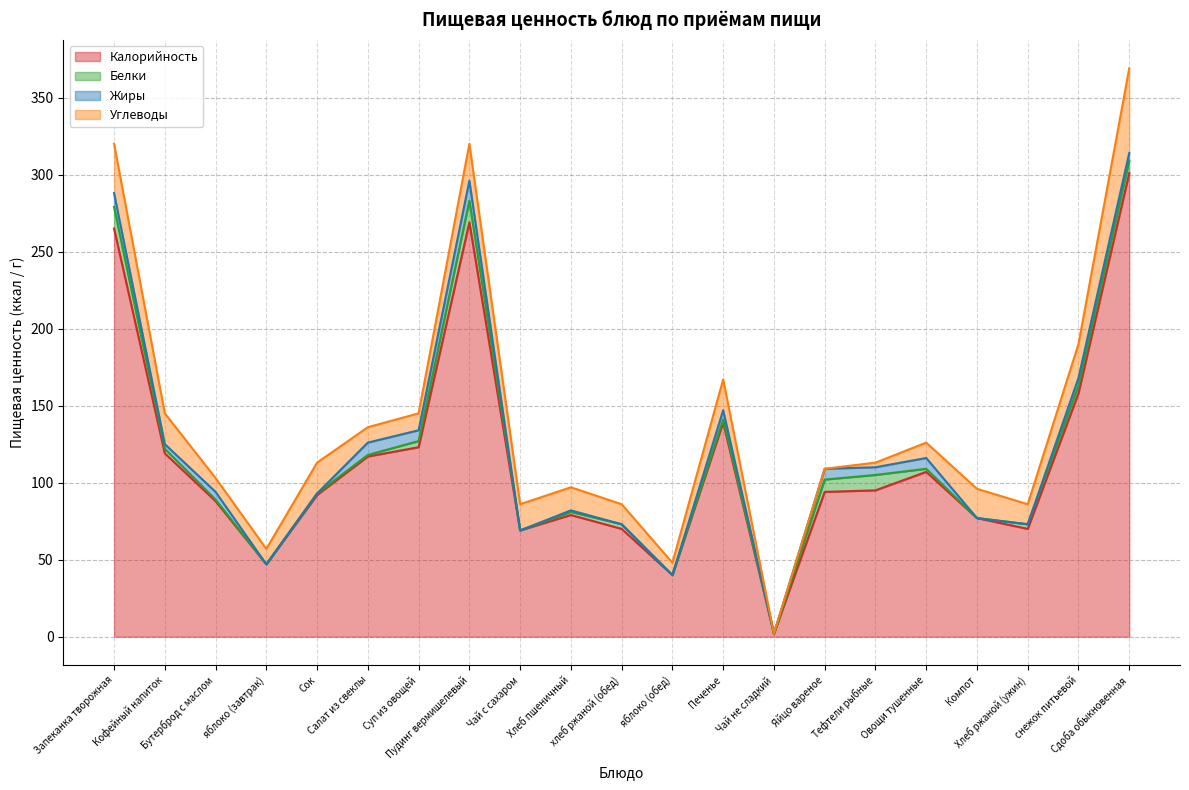

Reading right to left, what are all the values shown in this chart?

Калорийность: 301	158	70	77	107	95	94	2	139	40	70	79	69	269	123	117	92	47	88	119	265
Белки: 8	5	3	0	2	10	8	0	2	0	3	2	0	14	4	1	1	0	1	3	14
Жиры: 5	5	0	0	7	5	7	0	6	0	0	1	0	13	7	8	0	0	5	3	9
Углеводы: 55	22	13	19	10	3	0	0	20	8	13	15	17	24	11	10	20	10	9	20	32